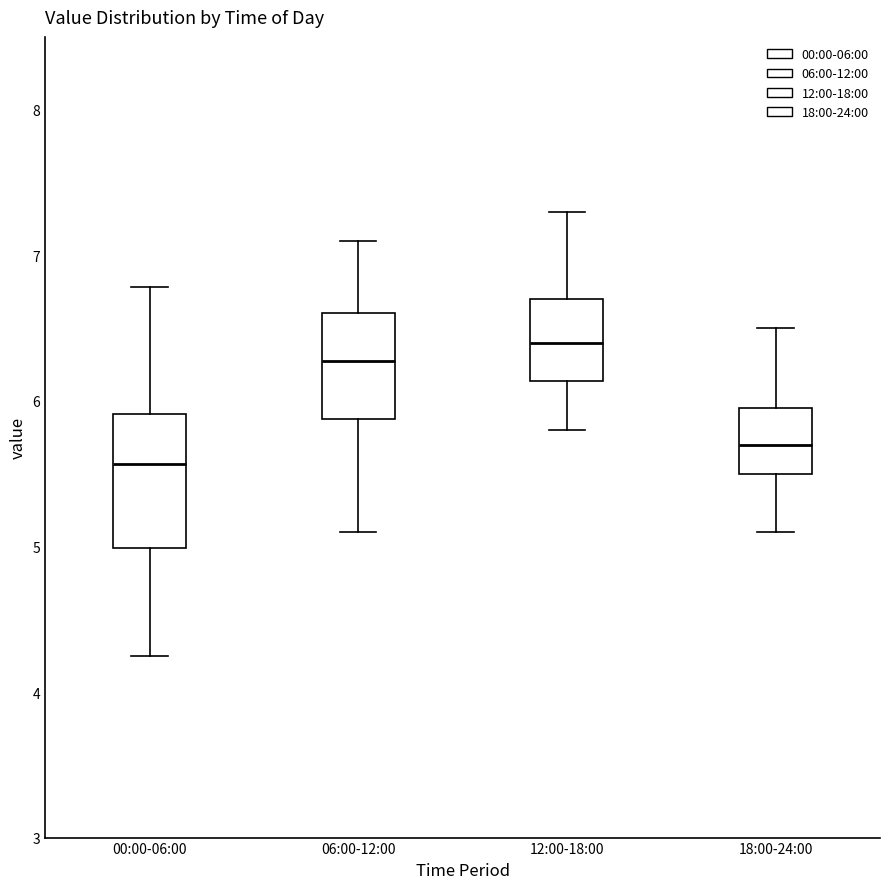

Where does the median line of the box for 12:00-18:00 sit on the y-axis? The values are not printed on the chart, so give them approximately, as read against the axis.

6.4